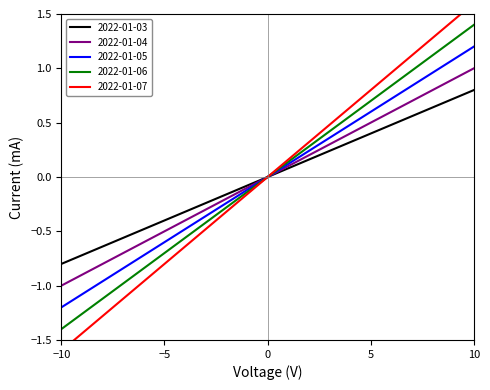

Reading left to right, transcribe all the data shown in this chart.

2022-01-03: -1.0	-0.9	-0.8	-0.7	-0.6	-0.5	-0.4	-0.3	-0.2	-0.1	0.1	0.2	0.3	0.4	0.5	0.6	0.7	0.8	0.9	1.0
2022-01-04: -1.2	-1.1	-0.9	-0.8	-0.7	-0.6	-0.4	-0.3	-0.2	-0.1	0.1	0.2	0.3	0.4	0.6	0.7	0.8	0.9	1.1	1.2
2022-01-05: -0.8	-0.7	-0.6	-0.5	-0.5	-0.4	-0.3	-0.2	-0.1	-0.0	0.0	0.1	0.2	0.3	0.4	0.5	0.5	0.6	0.7	0.8
2022-01-06: -1.4	-1.3	-1.1	-1.0	-0.8	-0.7	-0.5	-0.4	-0.2	-0.1	0.1	0.2	0.4	0.5	0.7	0.8	1.0	1.1	1.3	1.4
2022-01-07: -1.6	-1.4	-1.3	-1.1	-0.9	-0.8	-0.6	-0.4	-0.3	-0.1	0.1	0.3	0.4	0.6	0.8	0.9	1.1	1.3	1.4	1.6